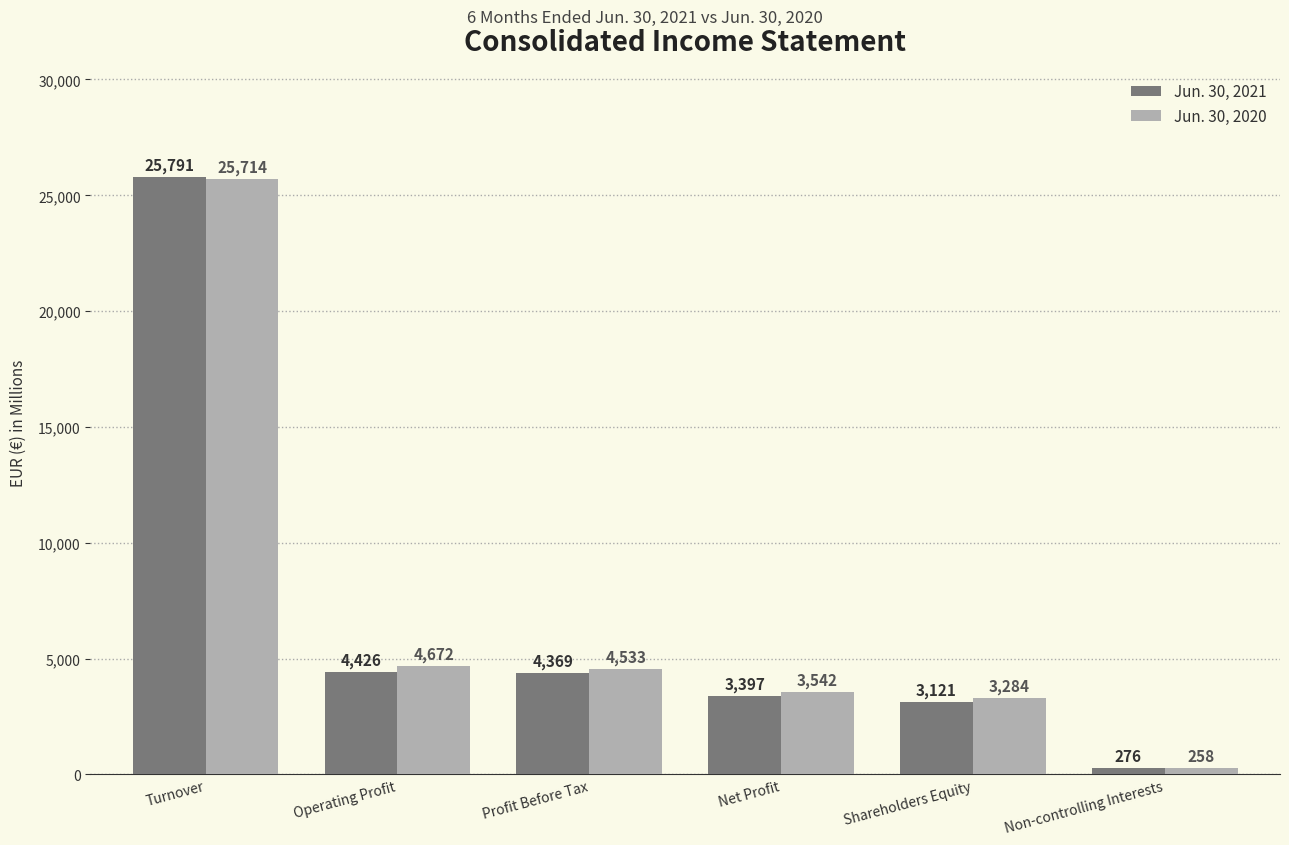

What position from the left is Turnover?

1